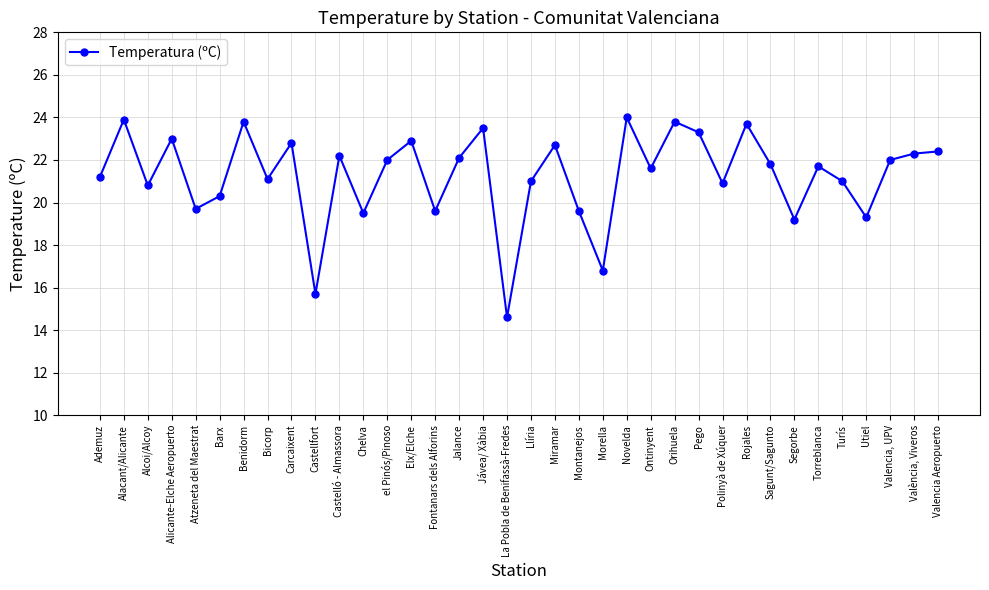

What is the sum of all values?

765.8